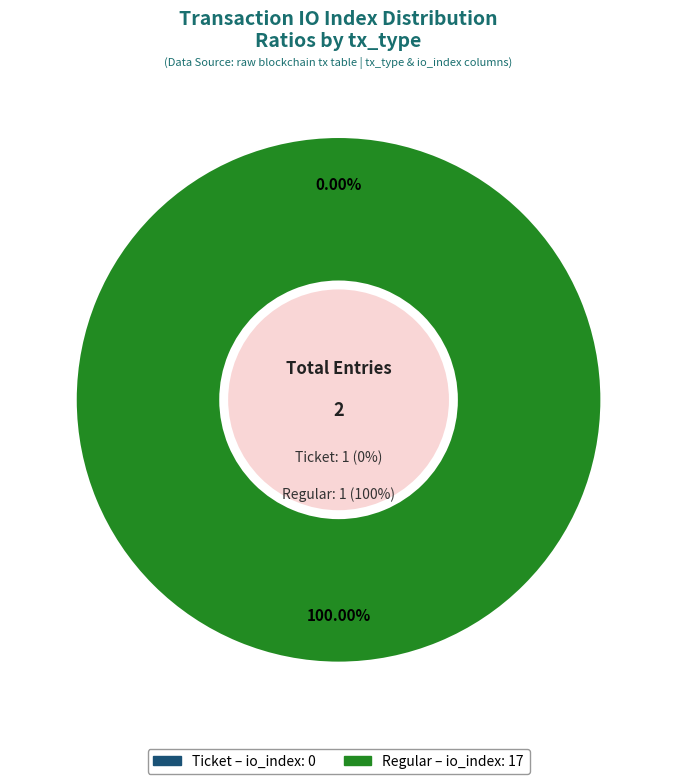

Does Ticket (io_index=0) represent more than half of the total?

No